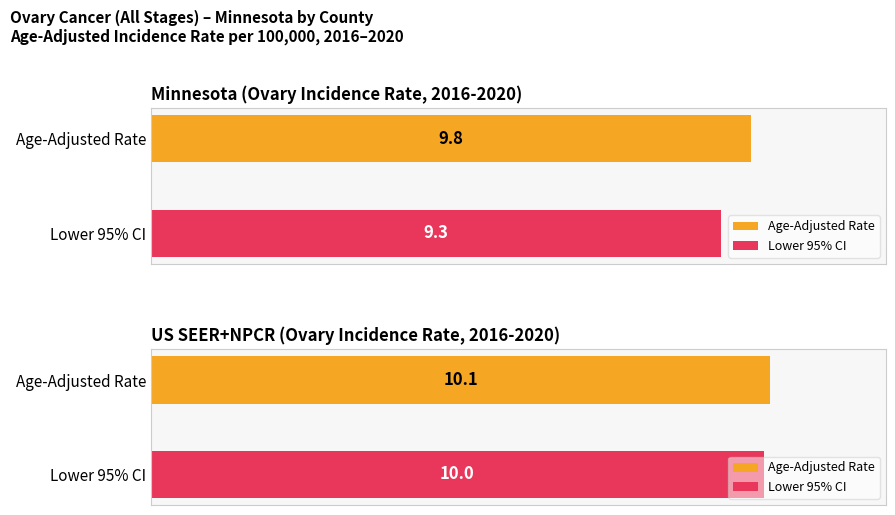

At which label does Lower 95% CI reach its minimum?

Minnesota